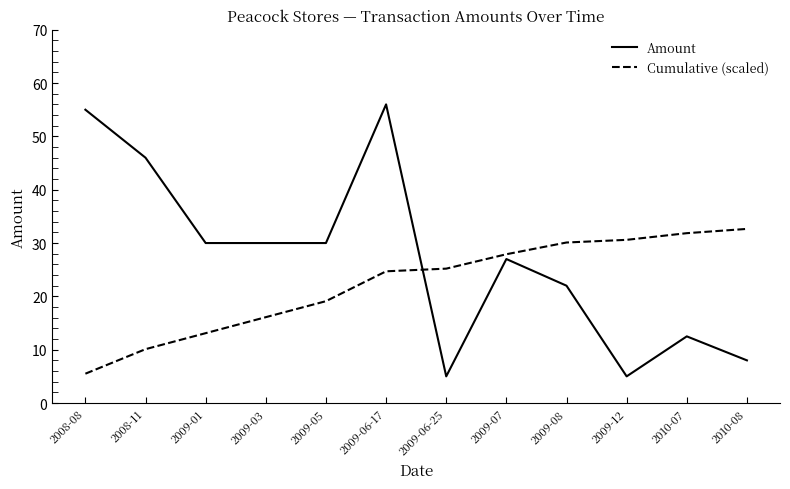

What is the sum of all Amount values?

326.5